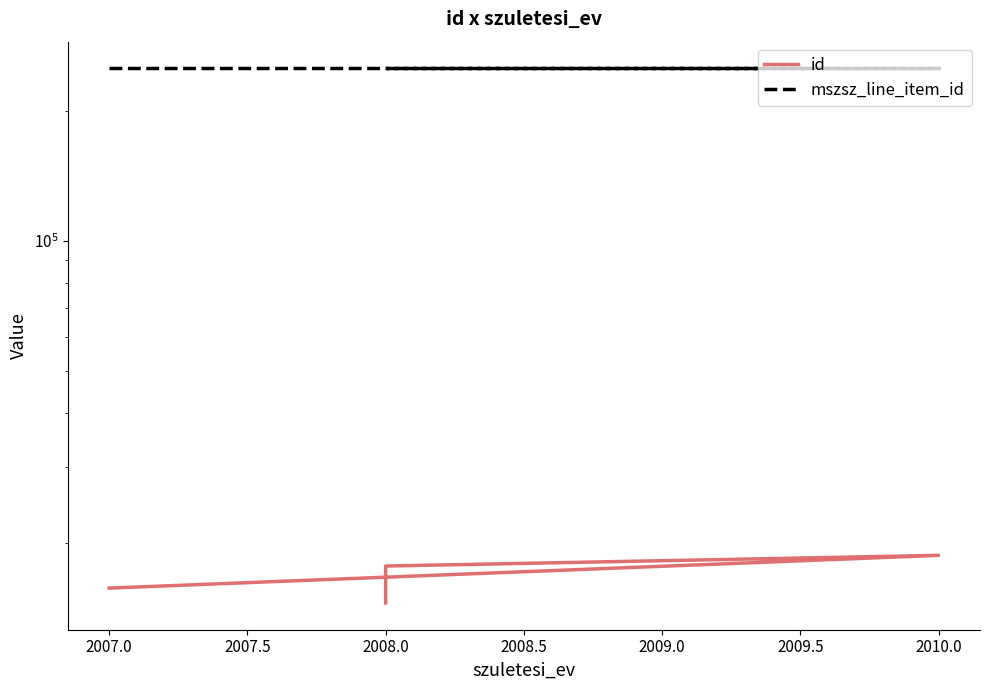

Between 2007.5 and 2008.0, which series saw the biggest shift?

id